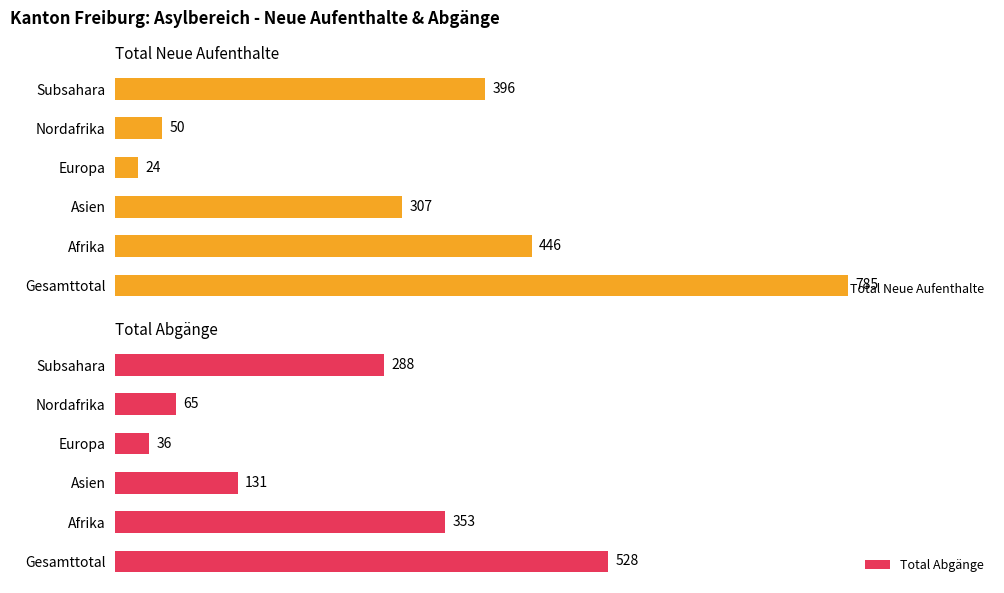

At how many categories does at least one series exceed 149?

4